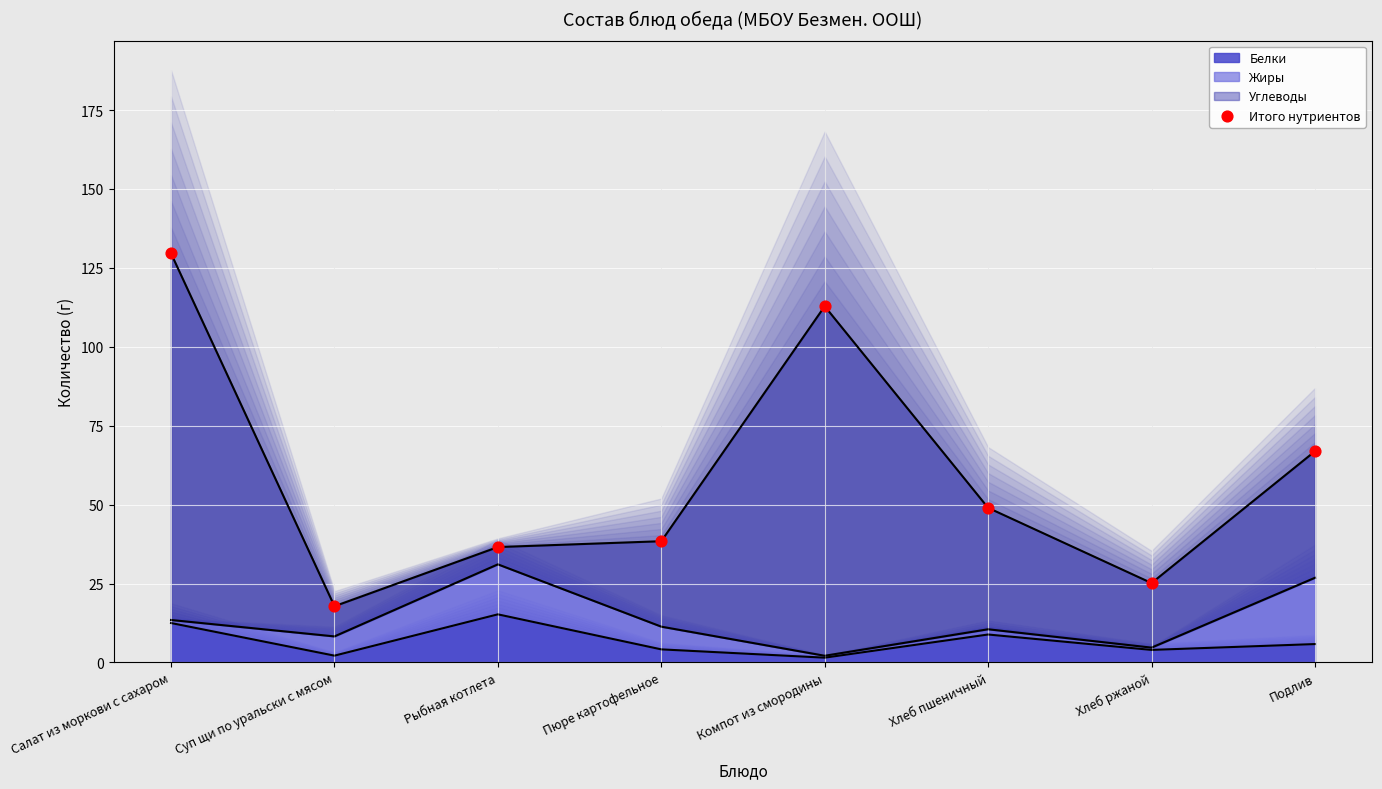

Between Пюре картофельное and Подлив, which is larger?

Подлив